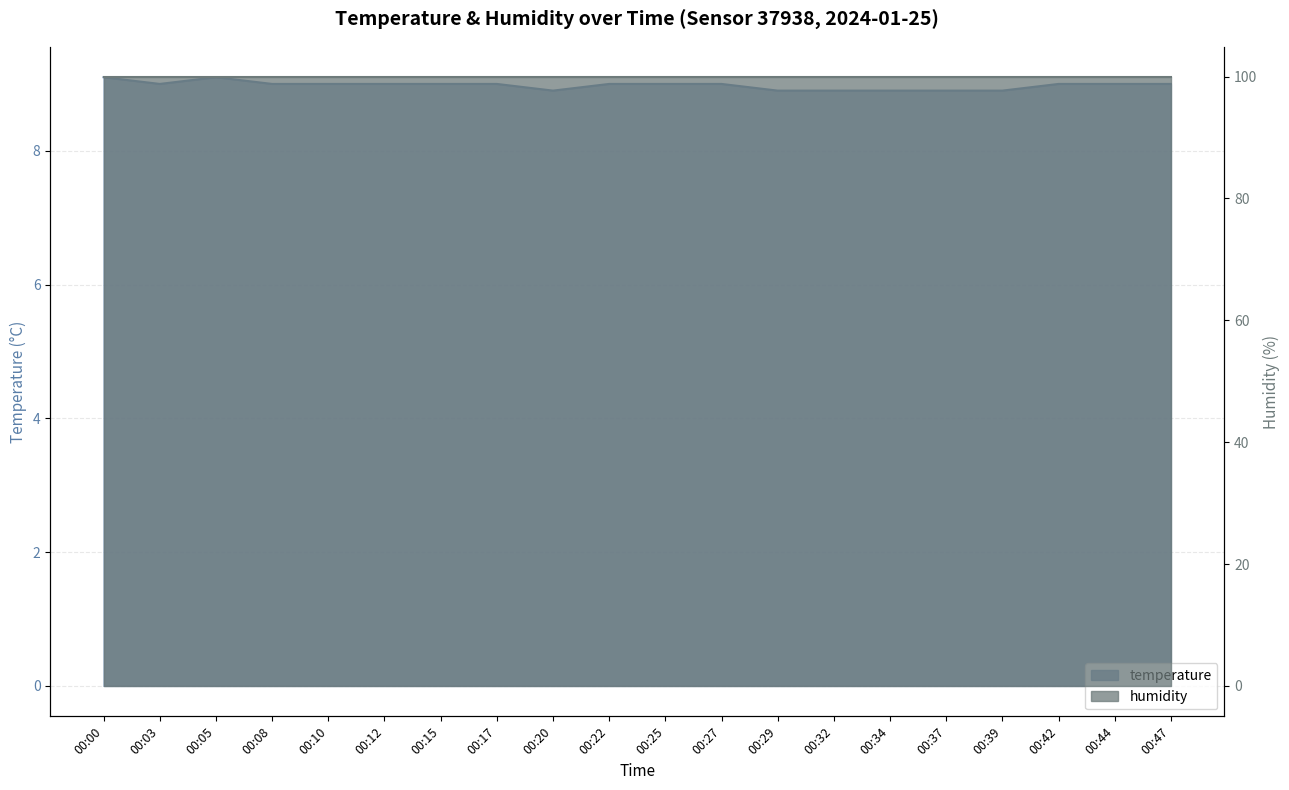

Reading left to right, what are all the values shown in this chart?

9.1	9.0	9.1	9.0	9.0	9.0	9.0	9.0	8.9	9.0	9.0	9.0	8.9	8.9	8.9	8.9	8.9	9.0	9.0	9.0